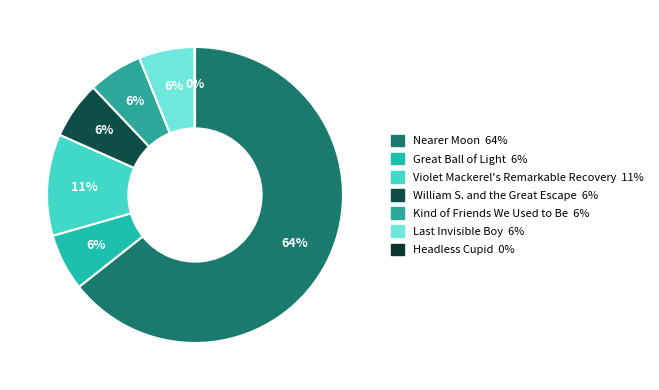

Which slice is the largest?

Nearer Moon